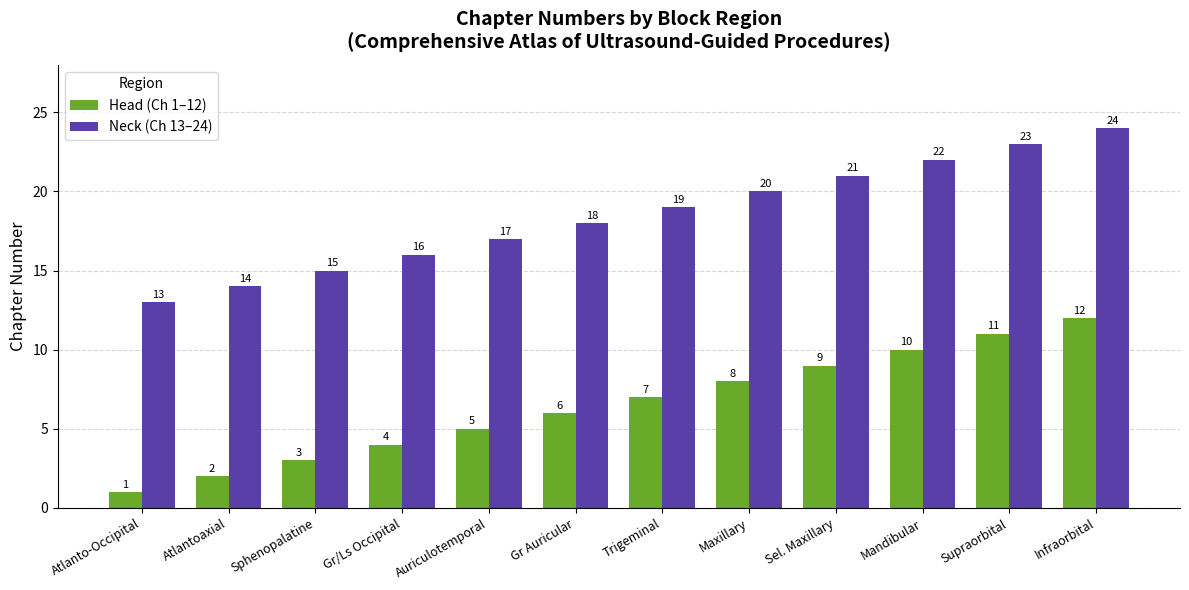

Which label corresponds to the largest value in the chart?

Infraorbital